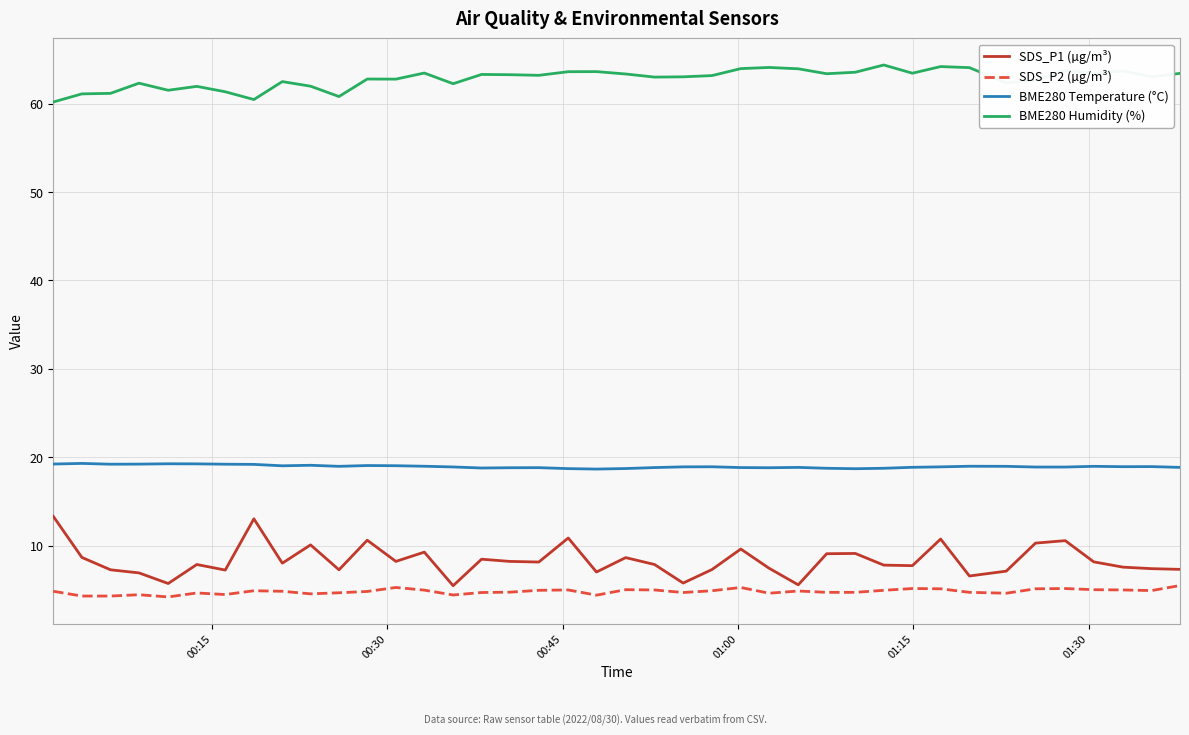

Which series has the widest spread of values?

SDS_P1 (µg/m³)